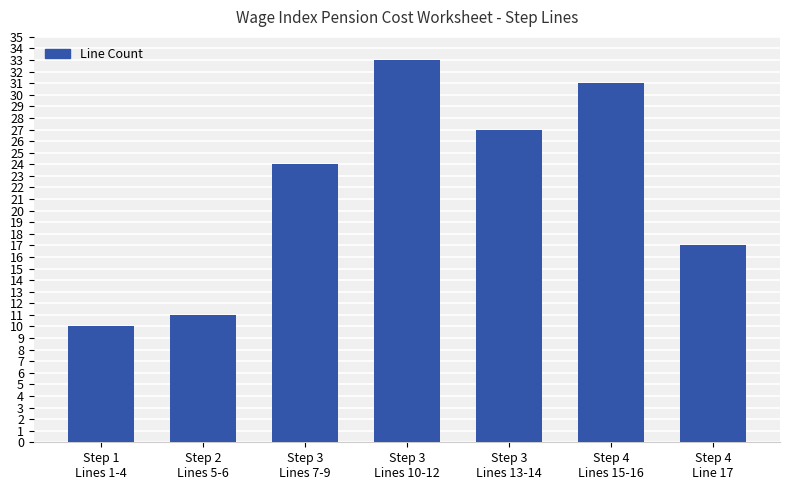

At which label is the value closest to 21?

Step 3
Lines 7-9